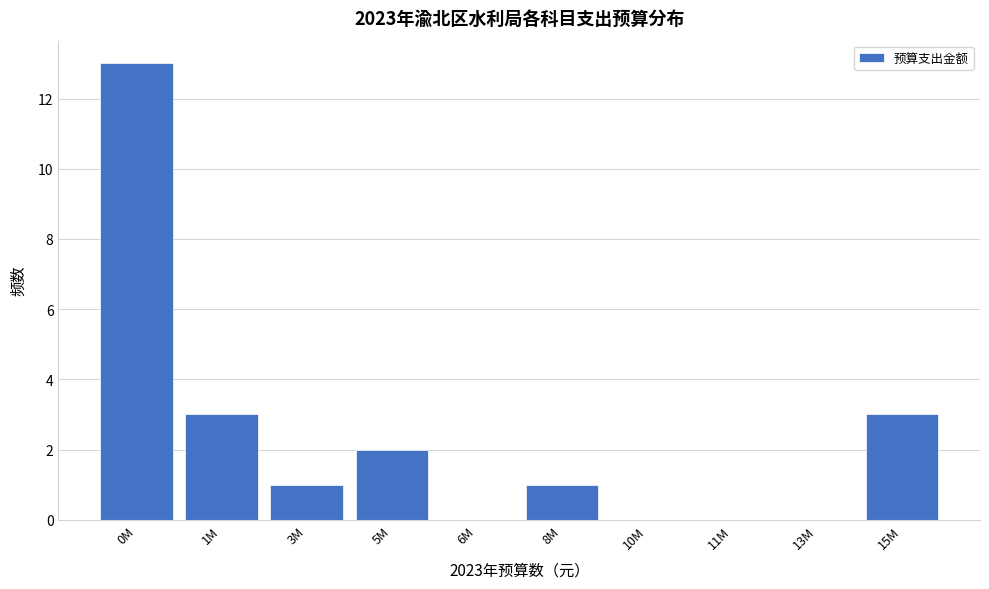

Reading right to left, transcribe all the data shown in this chart.

15M=3	13M=0	11M=0	10M=0	8M=1	6M=0	5M=2	3M=1	1M=3	0M=13